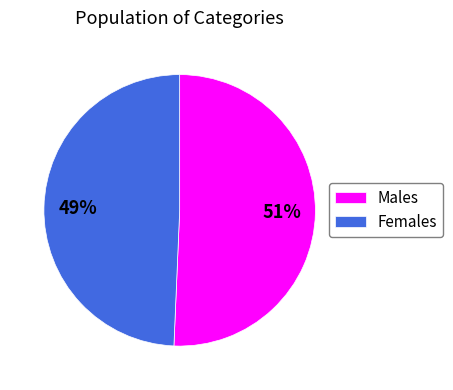

Which slice is the largest?

Males